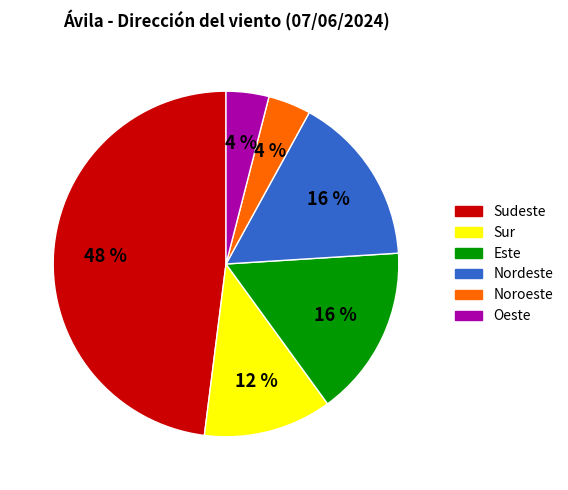

Which slice is the largest?

Sudeste